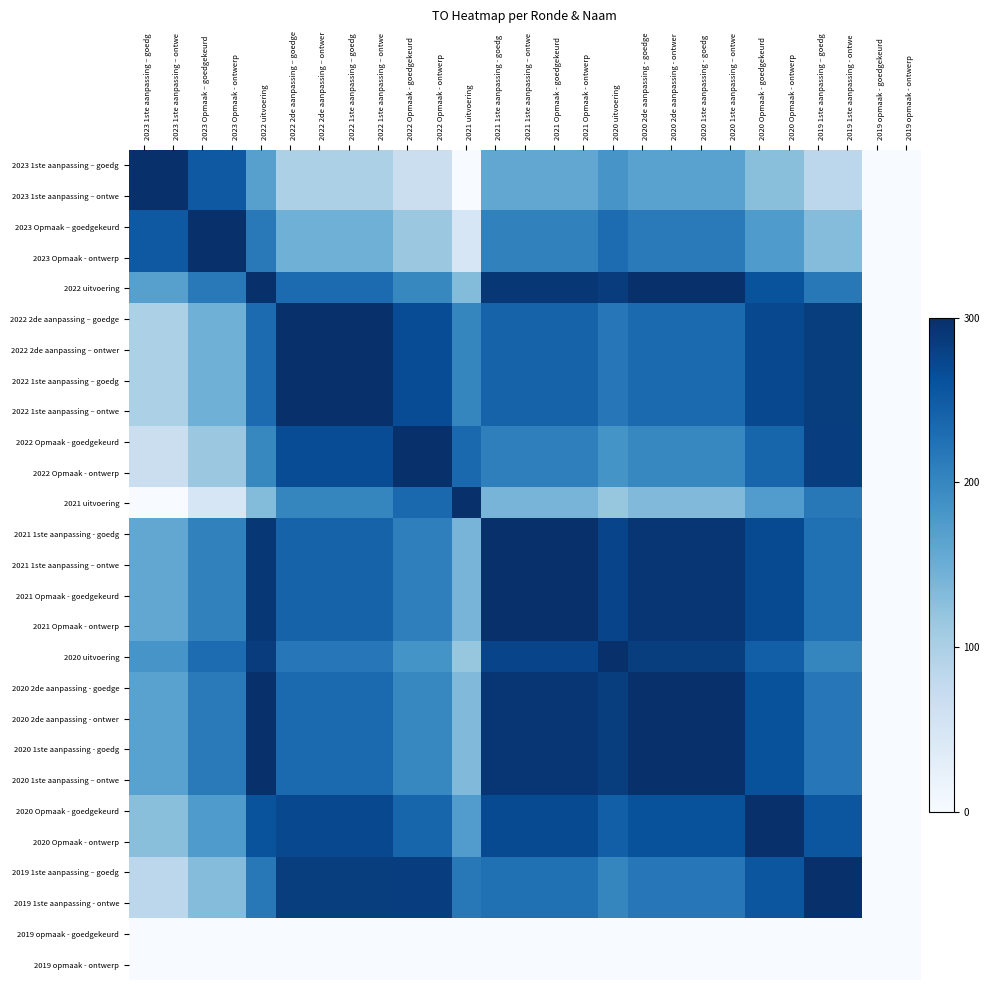

Reading left to right, extract all data points from this chart.

2023 1ste aanpassing – goedg: 2023 1ste aanpassing – goedg=300.0	2023 1ste aanpassing – ontwe=300.0	2023 Opmaak – goedgekeurd=252.4	2023 Opmaak - ontwerp=252.4	2022 uitvoering=167.9	2022 2de aanpassing – goedge=99.1	2022 2de aanpassing – ontwer=99.1	2022 1ste aanpassing – goedg=99.1	2022 1ste aanpassing – ontwe=99.1	2022 Opmaak - goedgekeurd=66.3	2022 Opmaak - ontwerp=66.3	2021 uitvoering=0.0	2021 1ste aanpassing - goedg=158.6	2021 1ste aanpassing – ontwe=158.6	2021 Opmaak - goedgekeurd=158.6	2021 Opmaak - ontwerp=158.6	2020 uitvoering=182.1	2020 2de aanpassing - goedge=166.2	2020 2de aanpassing - ontwer=166.2	2020 1ste aanpassing - goedg=166.2	2020 1ste aanpassing – ontwe=166.2	2020 Opmaak - goedgekeurd=127.3	2020 Opmaak - ontwerp=127.3	2019 1ste aanpassing – goedg=83.6	2019 1ste aanpassing - ontwe=83.6	2019 opmaak - goedgekeurd=0.0	2019 opmaak - ontwerp=0.0
2023 1ste aanpassing – ontwe: 2023 1ste aanpassing – goedg=300.0	2023 1ste aanpassing – ontwe=300.0	2023 Opmaak – goedgekeurd=252.4	2023 Opmaak - ontwerp=252.4	2022 uitvoering=167.9	2022 2de aanpassing – goedge=99.1	2022 2de aanpassing – ontwer=99.1	2022 1ste aanpassing – goedg=99.1	2022 1ste aanpassing – ontwe=99.1	2022 Opmaak - goedgekeurd=66.3	2022 Opmaak - ontwerp=66.3	2021 uitvoering=0.0	2021 1ste aanpassing - goedg=158.6	2021 1ste aanpassing – ontwe=158.6	2021 Opmaak - goedgekeurd=158.6	2021 Opmaak - ontwerp=158.6	2020 uitvoering=182.1	2020 2de aanpassing - goedge=166.2	2020 2de aanpassing - ontwer=166.2	2020 1ste aanpassing - goedg=166.2	2020 1ste aanpassing – ontwe=166.2	2020 Opmaak - goedgekeurd=127.3	2020 Opmaak - ontwerp=127.3	2019 1ste aanpassing – goedg=83.6	2019 1ste aanpassing - ontwe=83.6	2019 opmaak - goedgekeurd=0.0	2019 opmaak - ontwerp=0.0
2023 Opmaak – goedgekeurd: 2023 1ste aanpassing – goedg=252.4	2023 1ste aanpassing – ontwe=252.4	2023 Opmaak – goedgekeurd=300.0	2023 Opmaak - ontwerp=300.0	2022 uitvoering=215.5	2022 2de aanpassing – goedge=146.7	2022 2de aanpassing – ontwer=146.7	2022 1ste aanpassing – goedg=146.7	2022 1ste aanpassing – ontwe=146.7	2022 Opmaak - goedgekeurd=113.9	2022 Opmaak - ontwerp=113.9	2021 uitvoering=47.6	2021 1ste aanpassing - goedg=206.2	2021 1ste aanpassing – ontwe=206.2	2021 Opmaak - goedgekeurd=206.2	2021 Opmaak - ontwerp=206.2	2020 uitvoering=229.7	2020 2de aanpassing - goedge=213.8	2020 2de aanpassing - ontwer=213.8	2020 1ste aanpassing - goedg=213.8	2020 1ste aanpassing – ontwe=213.8	2020 Opmaak - goedgekeurd=174.9	2020 Opmaak - ontwerp=174.9	2019 1ste aanpassing – goedg=131.2	2019 1ste aanpassing - ontwe=131.2	2019 opmaak - goedgekeurd=0.0	2019 opmaak - ontwerp=0.0
2023 Opmaak - ontwerp: 2023 1ste aanpassing – goedg=252.4	2023 1ste aanpassing – ontwe=252.4	2023 Opmaak – goedgekeurd=300.0	2023 Opmaak - ontwerp=300.0	2022 uitvoering=215.5	2022 2de aanpassing – goedge=146.7	2022 2de aanpassing – ontwer=146.7	2022 1ste aanpassing – goedg=146.7	2022 1ste aanpassing – ontwe=146.7	2022 Opmaak - goedgekeurd=113.9	2022 Opmaak - ontwerp=113.9	2021 uitvoering=47.6	2021 1ste aanpassing - goedg=206.2	2021 1ste aanpassing – ontwe=206.2	2021 Opmaak - goedgekeurd=206.2	2021 Opmaak - ontwerp=206.2	2020 uitvoering=229.7	2020 2de aanpassing - goedge=213.8	2020 2de aanpassing - ontwer=213.8	2020 1ste aanpassing - goedg=213.8	2020 1ste aanpassing – ontwe=213.8	2020 Opmaak - goedgekeurd=174.9	2020 Opmaak - ontwerp=174.9	2019 1ste aanpassing – goedg=131.2	2019 1ste aanpassing - ontwe=131.2	2019 opmaak - goedgekeurd=0.0	2019 opmaak - ontwerp=0.0
2022 uitvoering: 2023 1ste aanpassing – goedg=167.9	2023 1ste aanpassing – ontwe=167.9	2023 Opmaak – goedgekeurd=215.5	2023 Opmaak - ontwerp=215.5	2022 uitvoering=300.0	2022 2de aanpassing – goedge=231.2	2022 2de aanpassing – ontwer=231.2	2022 1ste aanpassing – goedg=231.2	2022 1ste aanpassing – ontwe=231.2	2022 Opmaak - goedgekeurd=198.4	2022 Opmaak - ontwerp=198.4	2021 uitvoering=132.1	2021 1ste aanpassing - goedg=290.7	2021 1ste aanpassing – ontwe=290.7	2021 Opmaak - goedgekeurd=290.7	2021 Opmaak - ontwerp=290.7	2020 uitvoering=285.7	2020 2de aanpassing - goedge=298.4	2020 2de aanpassing - ontwer=298.4	2020 1ste aanpassing - goedg=298.4	2020 1ste aanpassing – ontwe=298.4	2020 Opmaak - goedgekeurd=259.4	2020 Opmaak - ontwerp=259.4	2019 1ste aanpassing – goedg=215.7	2019 1ste aanpassing - ontwe=215.7	2019 opmaak - goedgekeurd=0.0	2019 opmaak - ontwerp=0.0
2022 2de aanpassing – goedge: 2023 1ste aanpassing – goedg=99.1	2023 1ste aanpassing – ontwe=99.1	2023 Opmaak – goedgekeurd=146.7	2023 Opmaak - ontwerp=146.7	2022 uitvoering=231.2	2022 2de aanpassing – goedge=300.0	2022 2de aanpassing – ontwer=300.0	2022 1ste aanpassing – goedg=300.0	2022 1ste aanpassing – ontwe=300.0	2022 Opmaak - goedgekeurd=267.2	2022 Opmaak - ontwerp=267.2	2021 uitvoering=200.9	2021 1ste aanpassing - goedg=240.5	2021 1ste aanpassing – ontwe=240.5	2021 Opmaak - goedgekeurd=240.5	2021 Opmaak - ontwerp=240.5	2020 uitvoering=217.0	2020 2de aanpassing - goedge=232.9	2020 2de aanpassing - ontwer=232.9	2020 1ste aanpassing - goedg=232.9	2020 1ste aanpassing – ontwe=232.9	2020 Opmaak - goedgekeurd=271.8	2020 Opmaak - ontwerp=271.8	2019 1ste aanpassing – goedg=284.5	2019 1ste aanpassing - ontwe=284.5	2019 opmaak - goedgekeurd=0.0	2019 opmaak - ontwerp=0.0
2022 2de aanpassing – ontwer: 2023 1ste aanpassing – goedg=99.1	2023 1ste aanpassing – ontwe=99.1	2023 Opmaak – goedgekeurd=146.7	2023 Opmaak - ontwerp=146.7	2022 uitvoering=231.2	2022 2de aanpassing – goedge=300.0	2022 2de aanpassing – ontwer=300.0	2022 1ste aanpassing – goedg=300.0	2022 1ste aanpassing – ontwe=300.0	2022 Opmaak - goedgekeurd=267.2	2022 Opmaak - ontwerp=267.2	2021 uitvoering=200.9	2021 1ste aanpassing - goedg=240.5	2021 1ste aanpassing – ontwe=240.5	2021 Opmaak - goedgekeurd=240.5	2021 Opmaak - ontwerp=240.5	2020 uitvoering=217.0	2020 2de aanpassing - goedge=232.9	2020 2de aanpassing - ontwer=232.9	2020 1ste aanpassing - goedg=232.9	2020 1ste aanpassing – ontwe=232.9	2020 Opmaak - goedgekeurd=271.8	2020 Opmaak - ontwerp=271.8	2019 1ste aanpassing – goedg=284.5	2019 1ste aanpassing - ontwe=284.5	2019 opmaak - goedgekeurd=0.0	2019 opmaak - ontwerp=0.0
2022 1ste aanpassing – goedg: 2023 1ste aanpassing – goedg=99.1	2023 1ste aanpassing – ontwe=99.1	2023 Opmaak – goedgekeurd=146.7	2023 Opmaak - ontwerp=146.7	2022 uitvoering=231.2	2022 2de aanpassing – goedge=300.0	2022 2de aanpassing – ontwer=300.0	2022 1ste aanpassing – goedg=300.0	2022 1ste aanpassing – ontwe=300.0	2022 Opmaak - goedgekeurd=267.2	2022 Opmaak - ontwerp=267.2	2021 uitvoering=200.9	2021 1ste aanpassing - goedg=240.5	2021 1ste aanpassing – ontwe=240.5	2021 Opmaak - goedgekeurd=240.5	2021 Opmaak - ontwerp=240.5	2020 uitvoering=217.0	2020 2de aanpassing - goedge=232.9	2020 2de aanpassing - ontwer=232.9	2020 1ste aanpassing - goedg=232.9	2020 1ste aanpassing – ontwe=232.9	2020 Opmaak - goedgekeurd=271.8	2020 Opmaak - ontwerp=271.8	2019 1ste aanpassing – goedg=284.5	2019 1ste aanpassing - ontwe=284.5	2019 opmaak - goedgekeurd=0.0	2019 opmaak - ontwerp=0.0
2022 1ste aanpassing – ontwe: 2023 1ste aanpassing – goedg=99.1	2023 1ste aanpassing – ontwe=99.1	2023 Opmaak – goedgekeurd=146.7	2023 Opmaak - ontwerp=146.7	2022 uitvoering=231.2	2022 2de aanpassing – goedge=300.0	2022 2de aanpassing – ontwer=300.0	2022 1ste aanpassing – goedg=300.0	2022 1ste aanpassing – ontwe=300.0	2022 Opmaak - goedgekeurd=267.2	2022 Opmaak - ontwerp=267.2	2021 uitvoering=200.9	2021 1ste aanpassing - goedg=240.5	2021 1ste aanpassing – ontwe=240.5	2021 Opmaak - goedgekeurd=240.5	2021 Opmaak - ontwerp=240.5	2020 uitvoering=217.0	2020 2de aanpassing - goedge=232.9	2020 2de aanpassing - ontwer=232.9	2020 1ste aanpassing - goedg=232.9	2020 1ste aanpassing – ontwe=232.9	2020 Opmaak - goedgekeurd=271.8	2020 Opmaak - ontwerp=271.8	2019 1ste aanpassing – goedg=284.5	2019 1ste aanpassing - ontwe=284.5	2019 opmaak - goedgekeurd=0.0	2019 opmaak - ontwerp=0.0
2022 Opmaak - goedgekeurd: 2023 1ste aanpassing – goedg=66.3	2023 1ste aanpassing – ontwe=66.3	2023 Opmaak – goedgekeurd=113.9	2023 Opmaak - ontwerp=113.9	2022 uitvoering=198.4	2022 2de aanpassing – goedge=267.2	2022 2de aanpassing – ontwer=267.2	2022 1ste aanpassing – goedg=267.2	2022 1ste aanpassing – ontwe=267.2	2022 Opmaak - goedgekeurd=300.0	2022 Opmaak - ontwerp=300.0	2021 uitvoering=233.7	2021 1ste aanpassing - goedg=207.7	2021 1ste aanpassing – ontwe=207.7	2021 Opmaak - goedgekeurd=207.7	2021 Opmaak - ontwerp=207.7	2020 uitvoering=184.1	2020 2de aanpassing - goedge=200.0	2020 2de aanpassing - ontwer=200.0	2020 1ste aanpassing - goedg=200.0	2020 1ste aanpassing – ontwe=200.0	2020 Opmaak - goedgekeurd=239.0	2020 Opmaak - ontwerp=239.0	2019 1ste aanpassing – goedg=282.7	2019 1ste aanpassing - ontwe=282.7	2019 opmaak - goedgekeurd=0.0	2019 opmaak - ontwerp=0.0
2022 Opmaak - ontwerp: 2023 1ste aanpassing – goedg=66.3	2023 1ste aanpassing – ontwe=66.3	2023 Opmaak – goedgekeurd=113.9	2023 Opmaak - ontwerp=113.9	2022 uitvoering=198.4	2022 2de aanpassing – goedge=267.2	2022 2de aanpassing – ontwer=267.2	2022 1ste aanpassing – goedg=267.2	2022 1ste aanpassing – ontwe=267.2	2022 Opmaak - goedgekeurd=300.0	2022 Opmaak - ontwerp=300.0	2021 uitvoering=233.7	2021 1ste aanpassing - goedg=207.7	2021 1ste aanpassing – ontwe=207.7	2021 Opmaak - goedgekeurd=207.7	2021 Opmaak - ontwerp=207.7	2020 uitvoering=184.1	2020 2de aanpassing - goedge=200.0	2020 2de aanpassing - ontwer=200.0	2020 1ste aanpassing - goedg=200.0	2020 1ste aanpassing – ontwe=200.0	2020 Opmaak - goedgekeurd=239.0	2020 Opmaak - ontwerp=239.0	2019 1ste aanpassing – goedg=282.7	2019 1ste aanpassing - ontwe=282.7	2019 opmaak - goedgekeurd=0.0	2019 opmaak - ontwerp=0.0
2021 uitvoering: 2023 1ste aanpassing – goedg=0.0	2023 1ste aanpassing – ontwe=0.0	2023 Opmaak – goedgekeurd=47.6	2023 Opmaak - ontwerp=47.6	2022 uitvoering=132.1	2022 2de aanpassing – goedge=200.9	2022 2de aanpassing – ontwer=200.9	2022 1ste aanpassing – goedg=200.9	2022 1ste aanpassing – ontwe=200.9	2022 Opmaak - goedgekeurd=233.7	2022 Opmaak - ontwerp=233.7	2021 uitvoering=300.0	2021 1ste aanpassing - goedg=141.4	2021 1ste aanpassing – ontwe=141.4	2021 Opmaak - goedgekeurd=141.4	2021 Opmaak - ontwerp=141.4	2020 uitvoering=117.9	2020 2de aanpassing - goedge=133.8	2020 2de aanpassing - ontwer=133.8	2020 1ste aanpassing - goedg=133.8	2020 1ste aanpassing – ontwe=133.8	2020 Opmaak - goedgekeurd=172.7	2020 Opmaak - ontwerp=172.7	2019 1ste aanpassing – goedg=216.4	2019 1ste aanpassing - ontwe=216.4	2019 opmaak - goedgekeurd=0.0	2019 opmaak - ontwerp=0.0
2021 1ste aanpassing - goedg: 2023 1ste aanpassing – goedg=158.6	2023 1ste aanpassing – ontwe=158.6	2023 Opmaak – goedgekeurd=206.2	2023 Opmaak - ontwerp=206.2	2022 uitvoering=290.7	2022 2de aanpassing – goedge=240.5	2022 2de aanpassing – ontwer=240.5	2022 1ste aanpassing – goedg=240.5	2022 1ste aanpassing – ontwe=240.5	2022 Opmaak - goedgekeurd=207.7	2022 Opmaak - ontwerp=207.7	2021 uitvoering=141.4	2021 1ste aanpassing - goedg=300.0	2021 1ste aanpassing – ontwe=300.0	2021 Opmaak - goedgekeurd=300.0	2021 Opmaak - ontwerp=300.0	2020 uitvoering=276.4	2020 2de aanpassing - goedge=292.3	2020 2de aanpassing - ontwer=292.3	2020 1ste aanpassing - goedg=292.3	2020 1ste aanpassing – ontwe=292.3	2020 Opmaak - goedgekeurd=268.7	2020 Opmaak - ontwerp=268.7	2019 1ste aanpassing – goedg=225.1	2019 1ste aanpassing - ontwe=225.1	2019 opmaak - goedgekeurd=0.0	2019 opmaak - ontwerp=0.0
2021 1ste aanpassing – ontwe: 2023 1ste aanpassing – goedg=158.6	2023 1ste aanpassing – ontwe=158.6	2023 Opmaak – goedgekeurd=206.2	2023 Opmaak - ontwerp=206.2	2022 uitvoering=290.7	2022 2de aanpassing – goedge=240.5	2022 2de aanpassing – ontwer=240.5	2022 1ste aanpassing – goedg=240.5	2022 1ste aanpassing – ontwe=240.5	2022 Opmaak - goedgekeurd=207.7	2022 Opmaak - ontwerp=207.7	2021 uitvoering=141.4	2021 1ste aanpassing - goedg=300.0	2021 1ste aanpassing – ontwe=300.0	2021 Opmaak - goedgekeurd=300.0	2021 Opmaak - ontwerp=300.0	2020 uitvoering=276.4	2020 2de aanpassing - goedge=292.3	2020 2de aanpassing - ontwer=292.3	2020 1ste aanpassing - goedg=292.3	2020 1ste aanpassing – ontwe=292.3	2020 Opmaak - goedgekeurd=268.7	2020 Opmaak - ontwerp=268.7	2019 1ste aanpassing – goedg=225.1	2019 1ste aanpassing - ontwe=225.1	2019 opmaak - goedgekeurd=0.0	2019 opmaak - ontwerp=0.0
2021 Opmaak - goedgekeurd: 2023 1ste aanpassing – goedg=158.6	2023 1ste aanpassing – ontwe=158.6	2023 Opmaak – goedgekeurd=206.2	2023 Opmaak - ontwerp=206.2	2022 uitvoering=290.7	2022 2de aanpassing – goedge=240.5	2022 2de aanpassing – ontwer=240.5	2022 1ste aanpassing – goedg=240.5	2022 1ste aanpassing – ontwe=240.5	2022 Opmaak - goedgekeurd=207.7	2022 Opmaak - ontwerp=207.7	2021 uitvoering=141.4	2021 1ste aanpassing - goedg=300.0	2021 1ste aanpassing – ontwe=300.0	2021 Opmaak - goedgekeurd=300.0	2021 Opmaak - ontwerp=300.0	2020 uitvoering=276.4	2020 2de aanpassing - goedge=292.3	2020 2de aanpassing - ontwer=292.3	2020 1ste aanpassing - goedg=292.3	2020 1ste aanpassing – ontwe=292.3	2020 Opmaak - goedgekeurd=268.7	2020 Opmaak - ontwerp=268.7	2019 1ste aanpassing – goedg=225.1	2019 1ste aanpassing - ontwe=225.1	2019 opmaak - goedgekeurd=0.0	2019 opmaak - ontwerp=0.0
2021 Opmaak - ontwerp: 2023 1ste aanpassing – goedg=158.6	2023 1ste aanpassing – ontwe=158.6	2023 Opmaak – goedgekeurd=206.2	2023 Opmaak - ontwerp=206.2	2022 uitvoering=290.7	2022 2de aanpassing – goedge=240.5	2022 2de aanpassing – ontwer=240.5	2022 1ste aanpassing – goedg=240.5	2022 1ste aanpassing – ontwe=240.5	2022 Opmaak - goedgekeurd=207.7	2022 Opmaak - ontwerp=207.7	2021 uitvoering=141.4	2021 1ste aanpassing - goedg=300.0	2021 1ste aanpassing – ontwe=300.0	2021 Opmaak - goedgekeurd=300.0	2021 Opmaak - ontwerp=300.0	2020 uitvoering=276.4	2020 2de aanpassing - goedge=292.3	2020 2de aanpassing - ontwer=292.3	2020 1ste aanpassing - goedg=292.3	2020 1ste aanpassing – ontwe=292.3	2020 Opmaak - goedgekeurd=268.7	2020 Opmaak - ontwerp=268.7	2019 1ste aanpassing – goedg=225.1	2019 1ste aanpassing - ontwe=225.1	2019 opmaak - goedgekeurd=0.0	2019 opmaak - ontwerp=0.0
2020 uitvoering: 2023 1ste aanpassing – goedg=182.1	2023 1ste aanpassing – ontwe=182.1	2023 Opmaak – goedgekeurd=229.7	2023 Opmaak - ontwerp=229.7	2022 uitvoering=285.7	2022 2de aanpassing – goedge=217.0	2022 2de aanpassing – ontwer=217.0	2022 1ste aanpassing – goedg=217.0	2022 1ste aanpassing – ontwe=217.0	2022 Opmaak - goedgekeurd=184.1	2022 Opmaak - ontwerp=184.1	2021 uitvoering=117.9	2021 1ste aanpassing - goedg=276.4	2021 1ste aanpassing – ontwe=276.4	2021 Opmaak - goedgekeurd=276.4	2021 Opmaak - ontwerp=276.4	2020 uitvoering=300.0	2020 2de aanpassing - goedge=284.1	2020 2de aanpassing - ontwer=284.1	2020 1ste aanpassing - goedg=284.1	2020 1ste aanpassing – ontwe=284.1	2020 Opmaak - goedgekeurd=245.2	2020 Opmaak - ontwerp=245.2	2019 1ste aanpassing – goedg=201.5	2019 1ste aanpassing - ontwe=201.5	2019 opmaak - goedgekeurd=0.0	2019 opmaak - ontwerp=0.0
2020 2de aanpassing - goedge: 2023 1ste aanpassing – goedg=166.2	2023 1ste aanpassing – ontwe=166.2	2023 Opmaak – goedgekeurd=213.8	2023 Opmaak - ontwerp=213.8	2022 uitvoering=298.4	2022 2de aanpassing – goedge=232.9	2022 2de aanpassing – ontwer=232.9	2022 1ste aanpassing – goedg=232.9	2022 1ste aanpassing – ontwe=232.9	2022 Opmaak - goedgekeurd=200.0	2022 Opmaak - ontwerp=200.0	2021 uitvoering=133.8	2021 1ste aanpassing - goedg=292.3	2021 1ste aanpassing – ontwe=292.3	2021 Opmaak - goedgekeurd=292.3	2021 Opmaak - ontwerp=292.3	2020 uitvoering=284.1	2020 2de aanpassing - goedge=300.0	2020 2de aanpassing - ontwer=300.0	2020 1ste aanpassing - goedg=300.0	2020 1ste aanpassing – ontwe=300.0	2020 Opmaak - goedgekeurd=261.1	2020 Opmaak - ontwerp=261.1	2019 1ste aanpassing – goedg=217.4	2019 1ste aanpassing - ontwe=217.4	2019 opmaak - goedgekeurd=0.0	2019 opmaak - ontwerp=0.0
2020 2de aanpassing - ontwer: 2023 1ste aanpassing – goedg=166.2	2023 1ste aanpassing – ontwe=166.2	2023 Opmaak – goedgekeurd=213.8	2023 Opmaak - ontwerp=213.8	2022 uitvoering=298.4	2022 2de aanpassing – goedge=232.9	2022 2de aanpassing – ontwer=232.9	2022 1ste aanpassing – goedg=232.9	2022 1ste aanpassing – ontwe=232.9	2022 Opmaak - goedgekeurd=200.0	2022 Opmaak - ontwerp=200.0	2021 uitvoering=133.8	2021 1ste aanpassing - goedg=292.3	2021 1ste aanpassing – ontwe=292.3	2021 Opmaak - goedgekeurd=292.3	2021 Opmaak - ontwerp=292.3	2020 uitvoering=284.1	2020 2de aanpassing - goedge=300.0	2020 2de aanpassing - ontwer=300.0	2020 1ste aanpassing - goedg=300.0	2020 1ste aanpassing – ontwe=300.0	2020 Opmaak - goedgekeurd=261.1	2020 Opmaak - ontwerp=261.1	2019 1ste aanpassing – goedg=217.4	2019 1ste aanpassing - ontwe=217.4	2019 opmaak - goedgekeurd=0.0	2019 opmaak - ontwerp=0.0
2020 1ste aanpassing - goedg: 2023 1ste aanpassing – goedg=166.2	2023 1ste aanpassing – ontwe=166.2	2023 Opmaak – goedgekeurd=213.8	2023 Opmaak - ontwerp=213.8	2022 uitvoering=298.4	2022 2de aanpassing – goedge=232.9	2022 2de aanpassing – ontwer=232.9	2022 1ste aanpassing – goedg=232.9	2022 1ste aanpassing – ontwe=232.9	2022 Opmaak - goedgekeurd=200.0	2022 Opmaak - ontwerp=200.0	2021 uitvoering=133.8	2021 1ste aanpassing - goedg=292.3	2021 1ste aanpassing – ontwe=292.3	2021 Opmaak - goedgekeurd=292.3	2021 Opmaak - ontwerp=292.3	2020 uitvoering=284.1	2020 2de aanpassing - goedge=300.0	2020 2de aanpassing - ontwer=300.0	2020 1ste aanpassing - goedg=300.0	2020 1ste aanpassing – ontwe=300.0	2020 Opmaak - goedgekeurd=261.1	2020 Opmaak - ontwerp=261.1	2019 1ste aanpassing – goedg=217.4	2019 1ste aanpassing - ontwe=217.4	2019 opmaak - goedgekeurd=0.0	2019 opmaak - ontwerp=0.0
2020 1ste aanpassing – ontwe: 2023 1ste aanpassing – goedg=166.2	2023 1ste aanpassing – ontwe=166.2	2023 Opmaak – goedgekeurd=213.8	2023 Opmaak - ontwerp=213.8	2022 uitvoering=298.4	2022 2de aanpassing – goedge=232.9	2022 2de aanpassing – ontwer=232.9	2022 1ste aanpassing – goedg=232.9	2022 1ste aanpassing – ontwe=232.9	2022 Opmaak - goedgekeurd=200.0	2022 Opmaak - ontwerp=200.0	2021 uitvoering=133.8	2021 1ste aanpassing - goedg=292.3	2021 1ste aanpassing – ontwe=292.3	2021 Opmaak - goedgekeurd=292.3	2021 Opmaak - ontwerp=292.3	2020 uitvoering=284.1	2020 2de aanpassing - goedge=300.0	2020 2de aanpassing - ontwer=300.0	2020 1ste aanpassing - goedg=300.0	2020 1ste aanpassing – ontwe=300.0	2020 Opmaak - goedgekeurd=261.1	2020 Opmaak - ontwerp=261.1	2019 1ste aanpassing – goedg=217.4	2019 1ste aanpassing - ontwe=217.4	2019 opmaak - goedgekeurd=0.0	2019 opmaak - ontwerp=0.0
2020 Opmaak - goedgekeurd: 2023 1ste aanpassing – goedg=127.3	2023 1ste aanpassing – ontwe=127.3	2023 Opmaak – goedgekeurd=174.9	2023 Opmaak - ontwerp=174.9	2022 uitvoering=259.4	2022 2de aanpassing – goedge=271.8	2022 2de aanpassing – ontwer=271.8	2022 1ste aanpassing – goedg=271.8	2022 1ste aanpassing – ontwe=271.8	2022 Opmaak - goedgekeurd=239.0	2022 Opmaak - ontwerp=239.0	2021 uitvoering=172.7	2021 1ste aanpassing - goedg=268.7	2021 1ste aanpassing – ontwe=268.7	2021 Opmaak - goedgekeurd=268.7	2021 Opmaak - ontwerp=268.7	2020 uitvoering=245.2	2020 2de aanpassing - goedge=261.1	2020 2de aanpassing - ontwer=261.1	2020 1ste aanpassing - goedg=261.1	2020 1ste aanpassing – ontwe=261.1	2020 Opmaak - goedgekeurd=300.0	2020 Opmaak - ontwerp=300.0	2019 1ste aanpassing – goedg=256.3	2019 1ste aanpassing - ontwe=256.3	2019 opmaak - goedgekeurd=0.0	2019 opmaak - ontwerp=0.0
2020 Opmaak - ontwerp: 2023 1ste aanpassing – goedg=127.3	2023 1ste aanpassing – ontwe=127.3	2023 Opmaak – goedgekeurd=174.9	2023 Opmaak - ontwerp=174.9	2022 uitvoering=259.4	2022 2de aanpassing – goedge=271.8	2022 2de aanpassing – ontwer=271.8	2022 1ste aanpassing – goedg=271.8	2022 1ste aanpassing – ontwe=271.8	2022 Opmaak - goedgekeurd=239.0	2022 Opmaak - ontwerp=239.0	2021 uitvoering=172.7	2021 1ste aanpassing - goedg=268.7	2021 1ste aanpassing – ontwe=268.7	2021 Opmaak - goedgekeurd=268.7	2021 Opmaak - ontwerp=268.7	2020 uitvoering=245.2	2020 2de aanpassing - goedge=261.1	2020 2de aanpassing - ontwer=261.1	2020 1ste aanpassing - goedg=261.1	2020 1ste aanpassing – ontwe=261.1	2020 Opmaak - goedgekeurd=300.0	2020 Opmaak - ontwerp=300.0	2019 1ste aanpassing – goedg=256.3	2019 1ste aanpassing - ontwe=256.3	2019 opmaak - goedgekeurd=0.0	2019 opmaak - ontwerp=0.0
2019 1ste aanpassing – goedg: 2023 1ste aanpassing – goedg=83.6	2023 1ste aanpassing – ontwe=83.6	2023 Opmaak – goedgekeurd=131.2	2023 Opmaak - ontwerp=131.2	2022 uitvoering=215.7	2022 2de aanpassing – goedge=284.5	2022 2de aanpassing – ontwer=284.5	2022 1ste aanpassing – goedg=284.5	2022 1ste aanpassing – ontwe=284.5	2022 Opmaak - goedgekeurd=282.7	2022 Opmaak - ontwerp=282.7	2021 uitvoering=216.4	2021 1ste aanpassing - goedg=225.1	2021 1ste aanpassing – ontwe=225.1	2021 Opmaak - goedgekeurd=225.1	2021 Opmaak - ontwerp=225.1	2020 uitvoering=201.5	2020 2de aanpassing - goedge=217.4	2020 2de aanpassing - ontwer=217.4	2020 1ste aanpassing - goedg=217.4	2020 1ste aanpassing – ontwe=217.4	2020 Opmaak - goedgekeurd=256.3	2020 Opmaak - ontwerp=256.3	2019 1ste aanpassing – goedg=300.0	2019 1ste aanpassing - ontwe=300.0	2019 opmaak - goedgekeurd=0.0	2019 opmaak - ontwerp=0.0
2019 1ste aanpassing - ontwe: 2023 1ste aanpassing – goedg=83.6	2023 1ste aanpassing – ontwe=83.6	2023 Opmaak – goedgekeurd=131.2	2023 Opmaak - ontwerp=131.2	2022 uitvoering=215.7	2022 2de aanpassing – goedge=284.5	2022 2de aanpassing – ontwer=284.5	2022 1ste aanpassing – goedg=284.5	2022 1ste aanpassing – ontwe=284.5	2022 Opmaak - goedgekeurd=282.7	2022 Opmaak - ontwerp=282.7	2021 uitvoering=216.4	2021 1ste aanpassing - goedg=225.1	2021 1ste aanpassing – ontwe=225.1	2021 Opmaak - goedgekeurd=225.1	2021 Opmaak - ontwerp=225.1	2020 uitvoering=201.5	2020 2de aanpassing - goedge=217.4	2020 2de aanpassing - ontwer=217.4	2020 1ste aanpassing - goedg=217.4	2020 1ste aanpassing – ontwe=217.4	2020 Opmaak - goedgekeurd=256.3	2020 Opmaak - ontwerp=256.3	2019 1ste aanpassing – goedg=300.0	2019 1ste aanpassing - ontwe=300.0	2019 opmaak - goedgekeurd=0.0	2019 opmaak - ontwerp=0.0
2019 opmaak - goedgekeurd: 2023 1ste aanpassing – goedg=0.0	2023 1ste aanpassing – ontwe=0.0	2023 Opmaak – goedgekeurd=0.0	2023 Opmaak - ontwerp=0.0	2022 uitvoering=0.0	2022 2de aanpassing – goedge=0.0	2022 2de aanpassing – ontwer=0.0	2022 1ste aanpassing – goedg=0.0	2022 1ste aanpassing – ontwe=0.0	2022 Opmaak - goedgekeurd=0.0	2022 Opmaak - ontwerp=0.0	2021 uitvoering=0.0	2021 1ste aanpassing - goedg=0.0	2021 1ste aanpassing – ontwe=0.0	2021 Opmaak - goedgekeurd=0.0	2021 Opmaak - ontwerp=0.0	2020 uitvoering=0.0	2020 2de aanpassing - goedge=0.0	2020 2de aanpassing - ontwer=0.0	2020 1ste aanpassing - goedg=0.0	2020 1ste aanpassing – ontwe=0.0	2020 Opmaak - goedgekeurd=0.0	2020 Opmaak - ontwerp=0.0	2019 1ste aanpassing – goedg=0.0	2019 1ste aanpassing - ontwe=0.0	2019 opmaak - goedgekeurd=0.0	2019 opmaak - ontwerp=0.0
2019 opmaak - ontwerp: 2023 1ste aanpassing – goedg=0.0	2023 1ste aanpassing – ontwe=0.0	2023 Opmaak – goedgekeurd=0.0	2023 Opmaak - ontwerp=0.0	2022 uitvoering=0.0	2022 2de aanpassing – goedge=0.0	2022 2de aanpassing – ontwer=0.0	2022 1ste aanpassing – goedg=0.0	2022 1ste aanpassing – ontwe=0.0	2022 Opmaak - goedgekeurd=0.0	2022 Opmaak - ontwerp=0.0	2021 uitvoering=0.0	2021 1ste aanpassing - goedg=0.0	2021 1ste aanpassing – ontwe=0.0	2021 Opmaak - goedgekeurd=0.0	2021 Opmaak - ontwerp=0.0	2020 uitvoering=0.0	2020 2de aanpassing - goedge=0.0	2020 2de aanpassing - ontwer=0.0	2020 1ste aanpassing - goedg=0.0	2020 1ste aanpassing – ontwe=0.0	2020 Opmaak - goedgekeurd=0.0	2020 Opmaak - ontwerp=0.0	2019 1ste aanpassing – goedg=0.0	2019 1ste aanpassing - ontwe=0.0	2019 opmaak - goedgekeurd=0.0	2019 opmaak - ontwerp=0.0